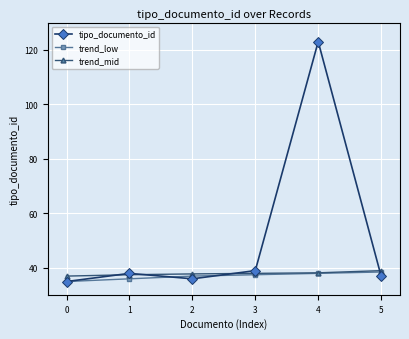

What is the value of the tipo_documento_id point at the 1st from the left?

35.0